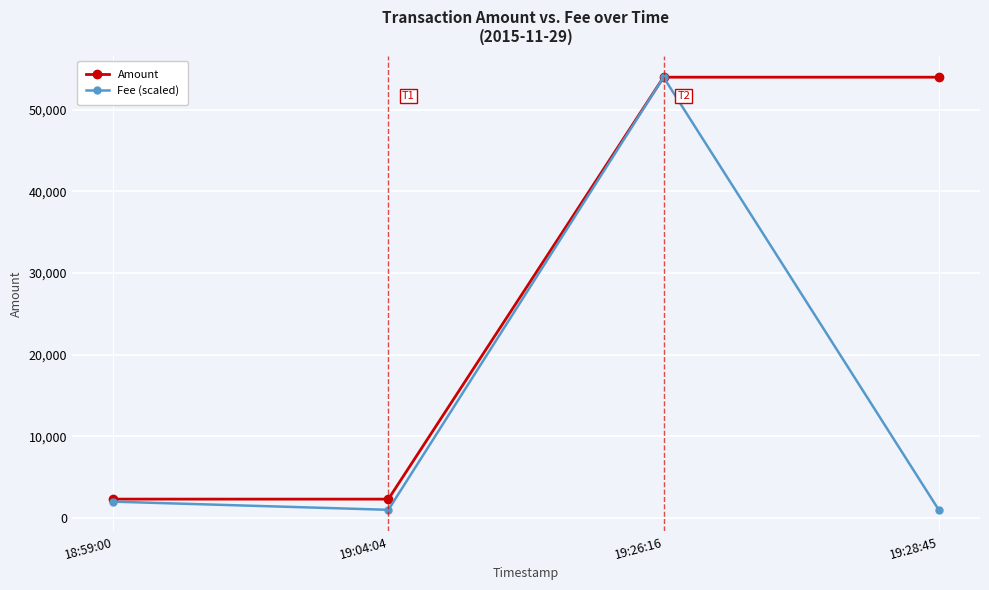

True or false: Amount has a value of 77886.2 at 19:28:45.

False